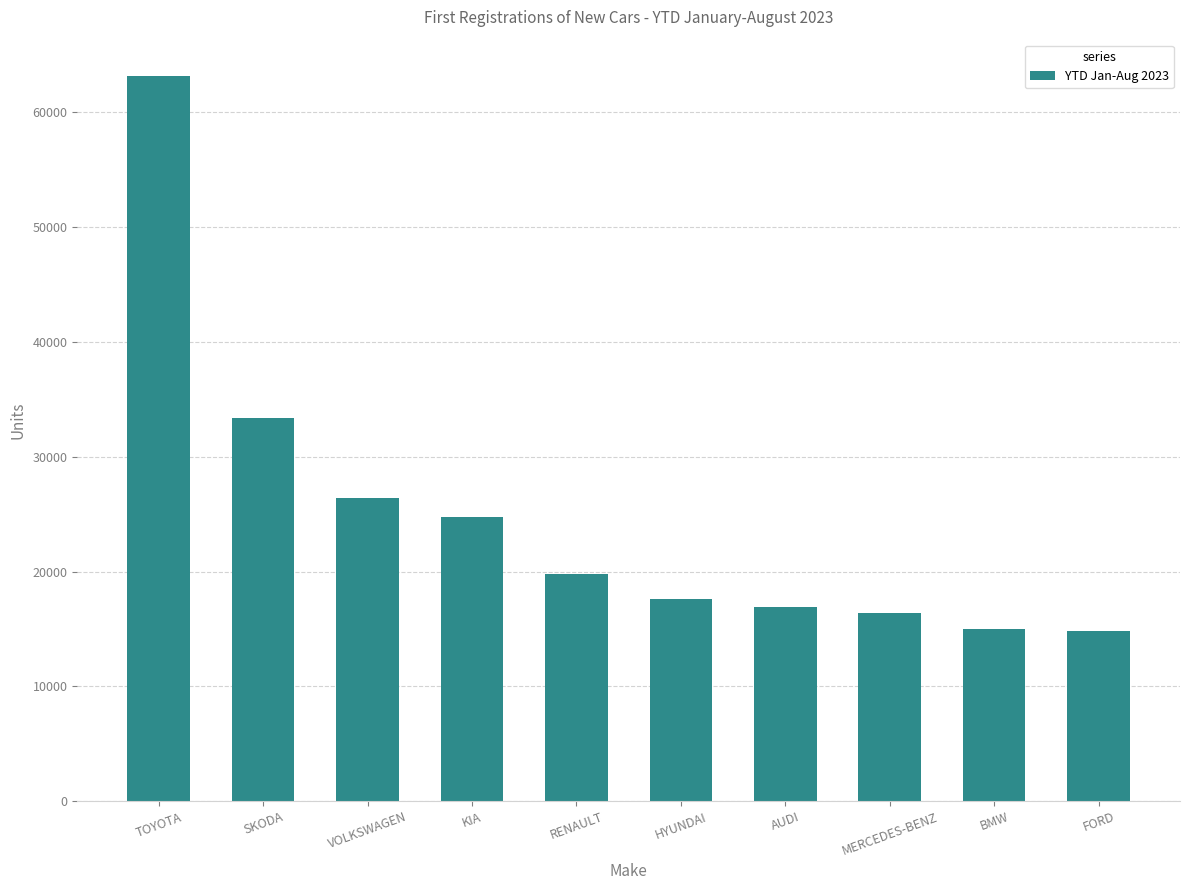

How many values are below 19794?

5